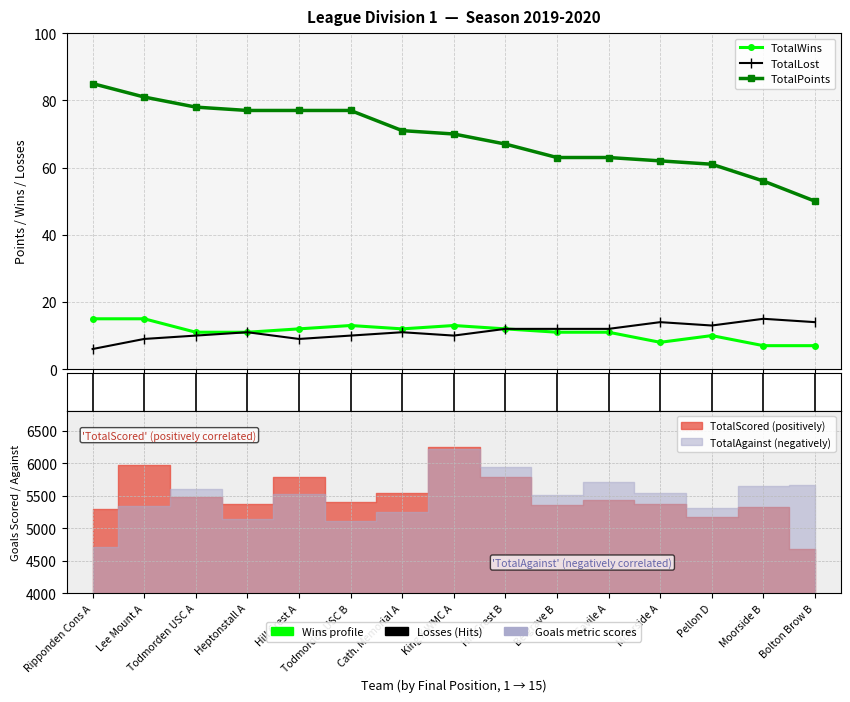

What is the total value across all series at Heptonstall A?

99